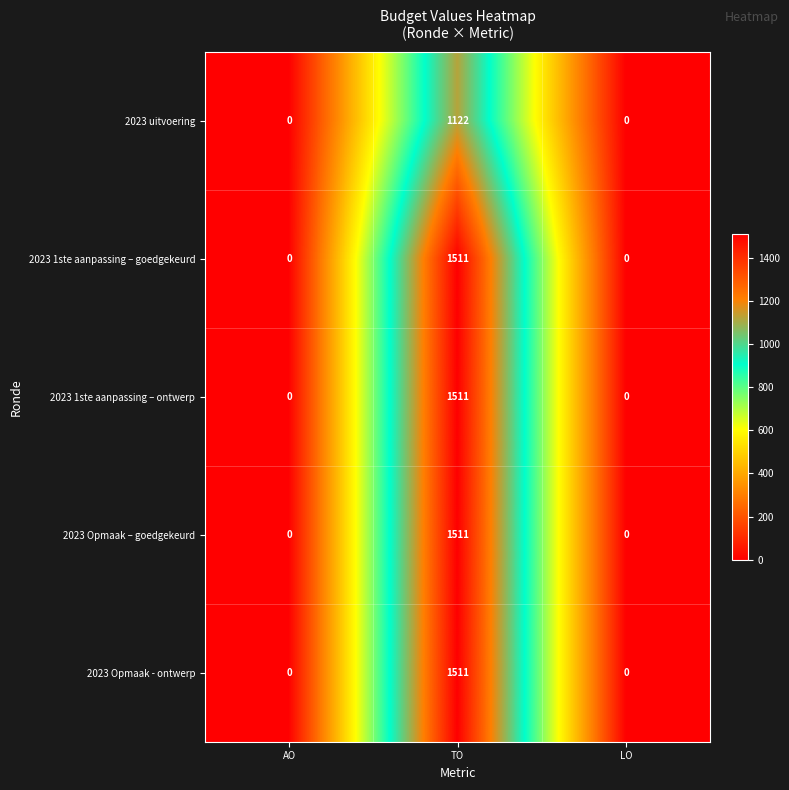

What is the average value of the 2023 Opmaak - ontwerp series?

504